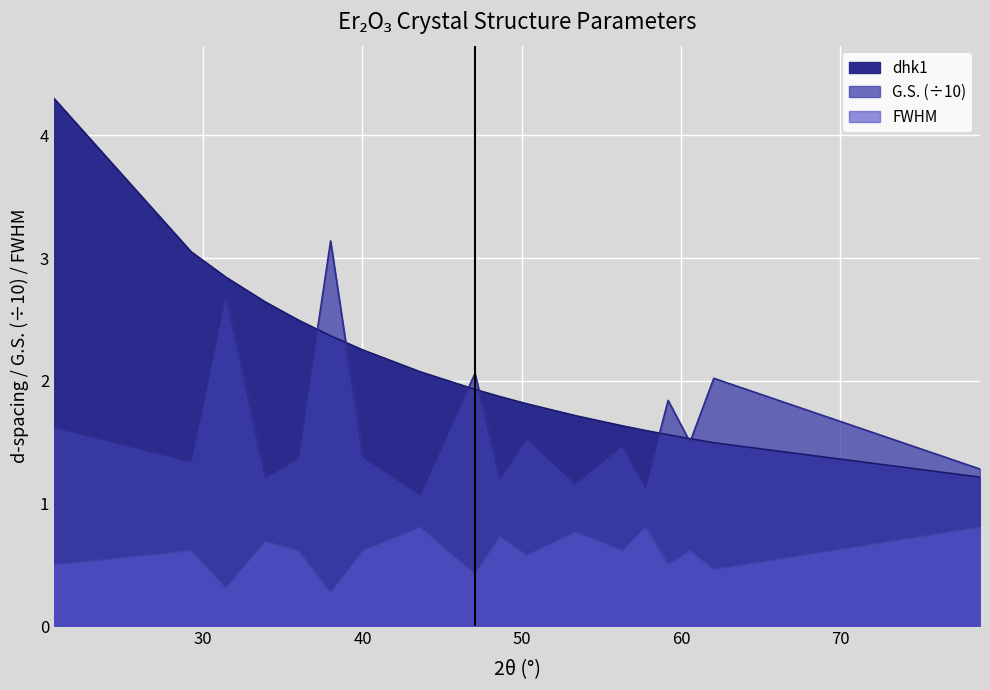

Rank the series by their average value, from highest to lowest.

dhk1, G.S., FWHM